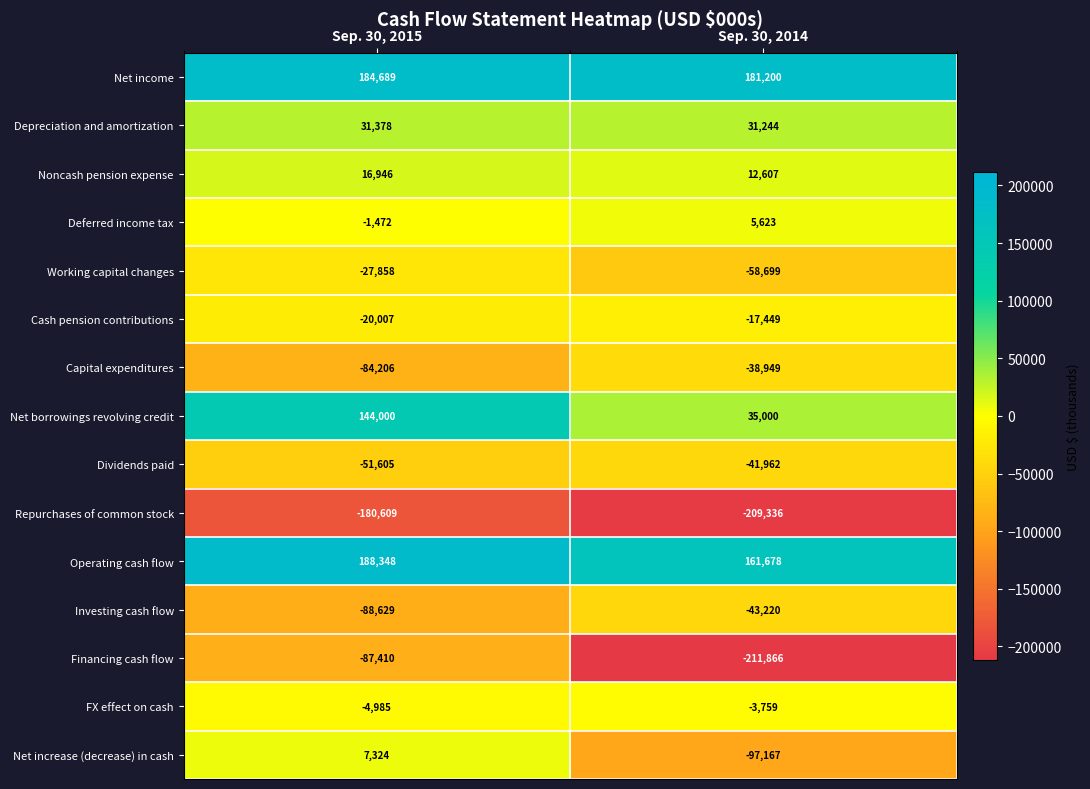

What is the difference between the Operating cash flow values at Sep. 30, 2014 and Sep. 30, 2015?

26670